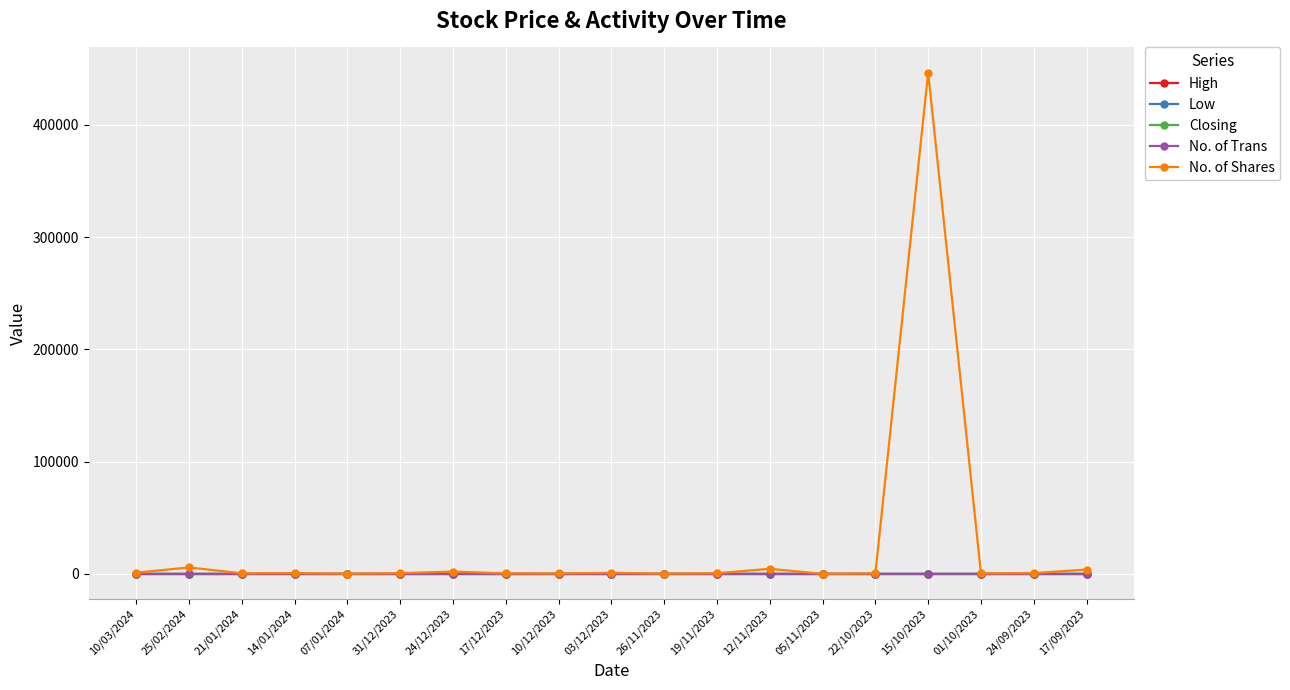

What is the difference between the maximum and minimum values in the No. of Shares series?

446360.0